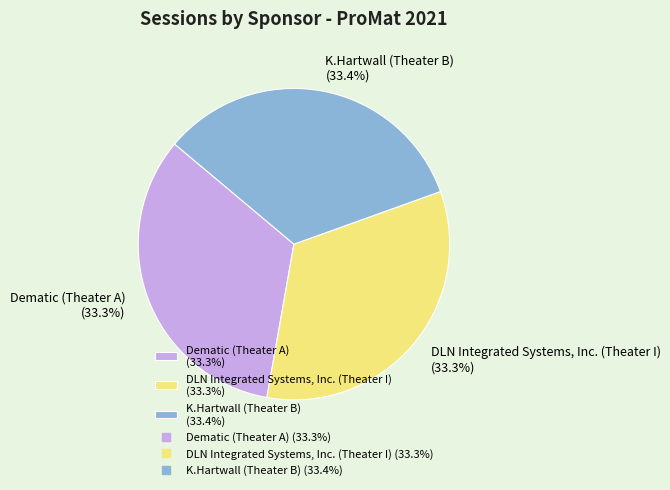

Is there a majority slice in this chart?

No